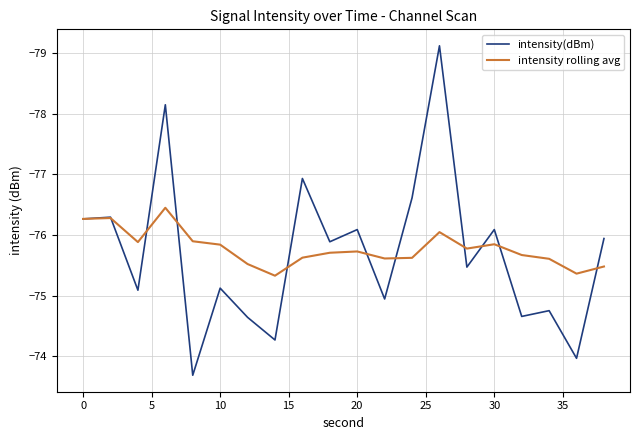

What are all the series names shown in the legend?

intensity(dBm), intensity rolling avg